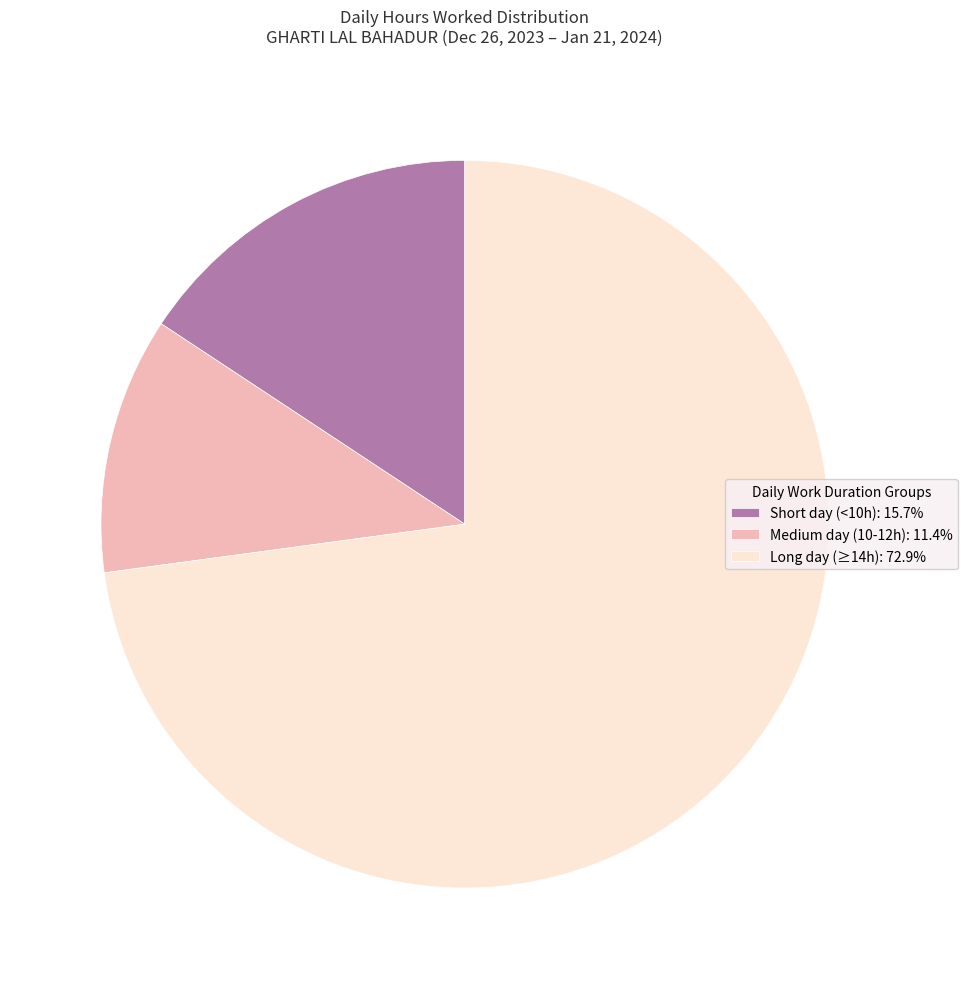

Is there a majority slice in this chart?

Yes